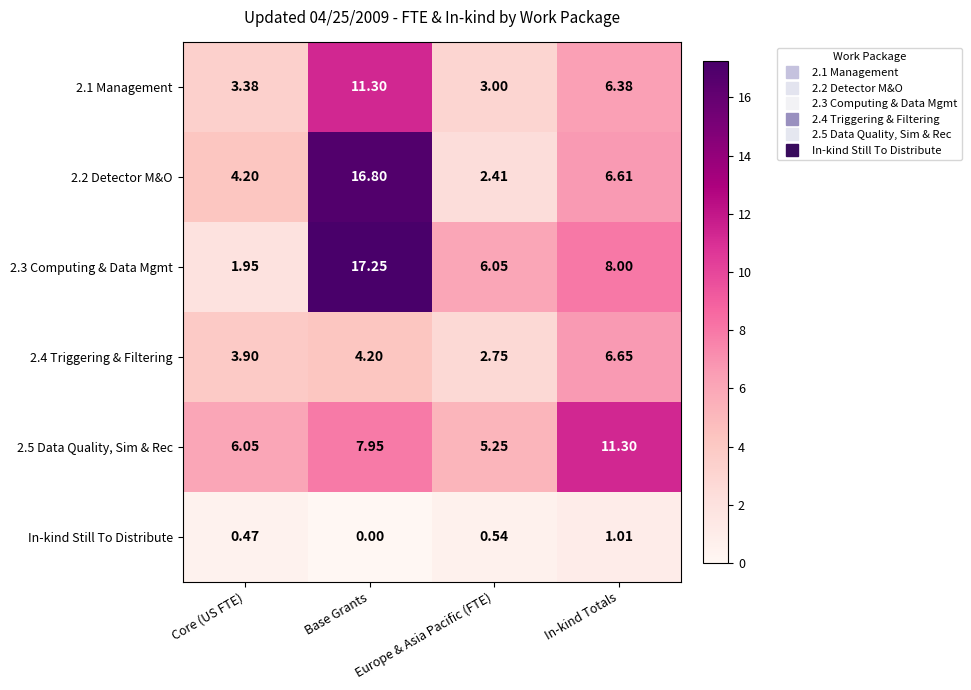

Rank the categories by 2.3 Computing & Data Mgmt value from highest to lowest.

Base Grants, In-kind Totals, Europe & Asia Pacific (FTE), Core (US FTE)